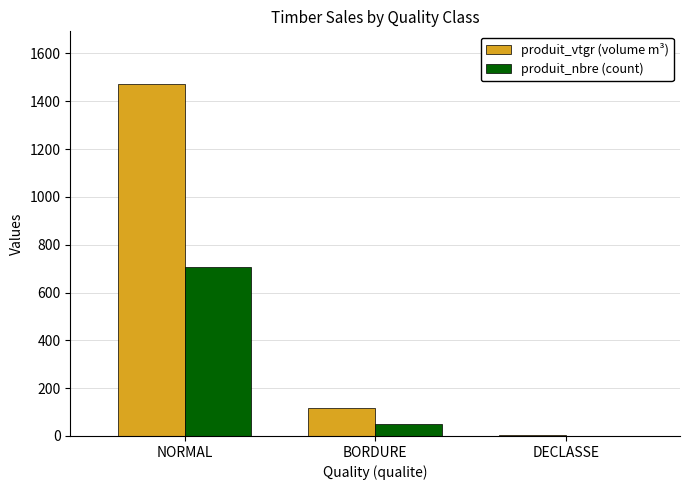

What is the average value of the produit_vtgr (volume m³) series?

530.5